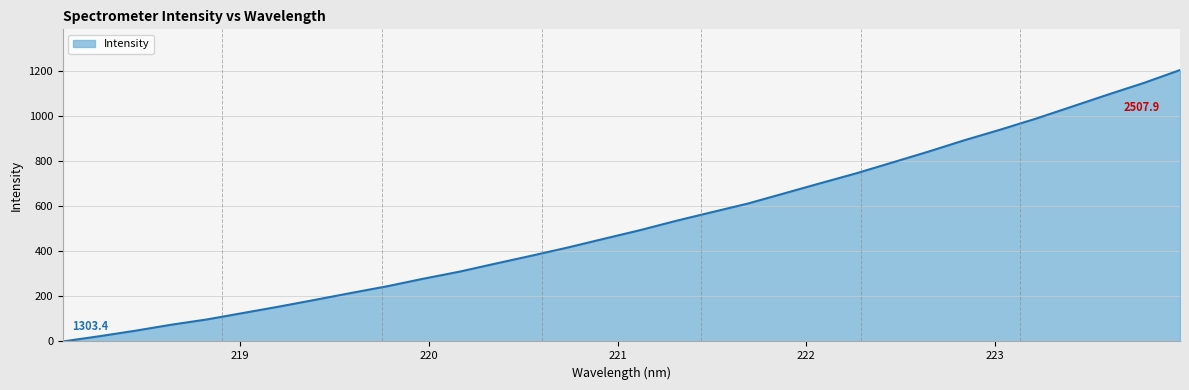

What is the difference between the maximum and minimum values?

1204.5